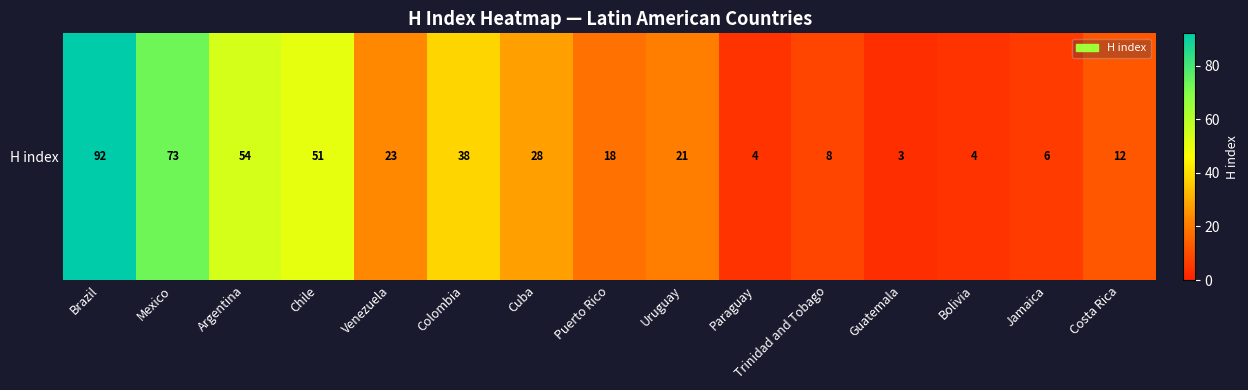

The value at Trinidad and Tobago is 13. True or false?

False